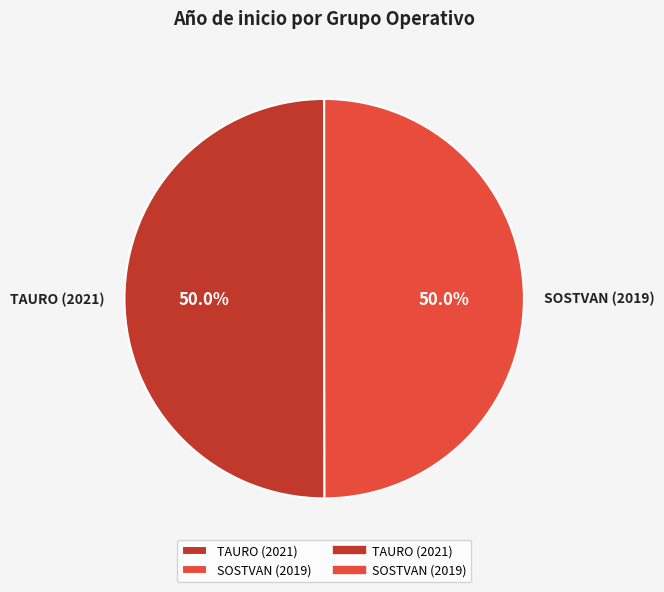

How many slices are in this pie chart?

2